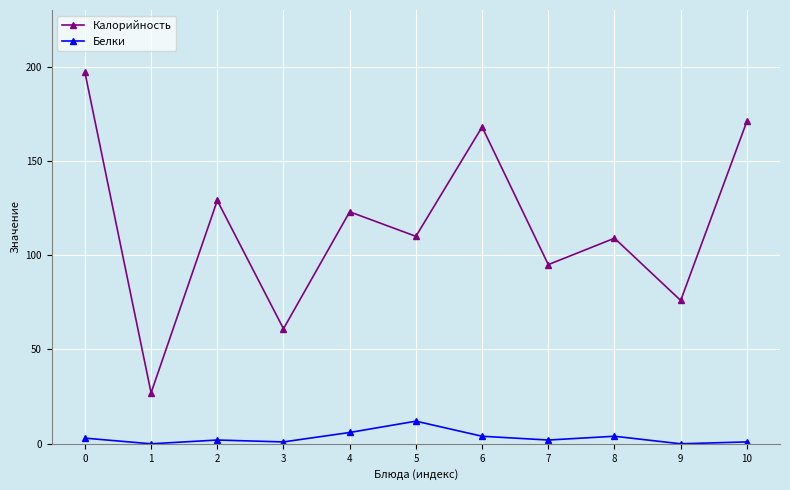

At how many categories does at least one series exceed 19?

11